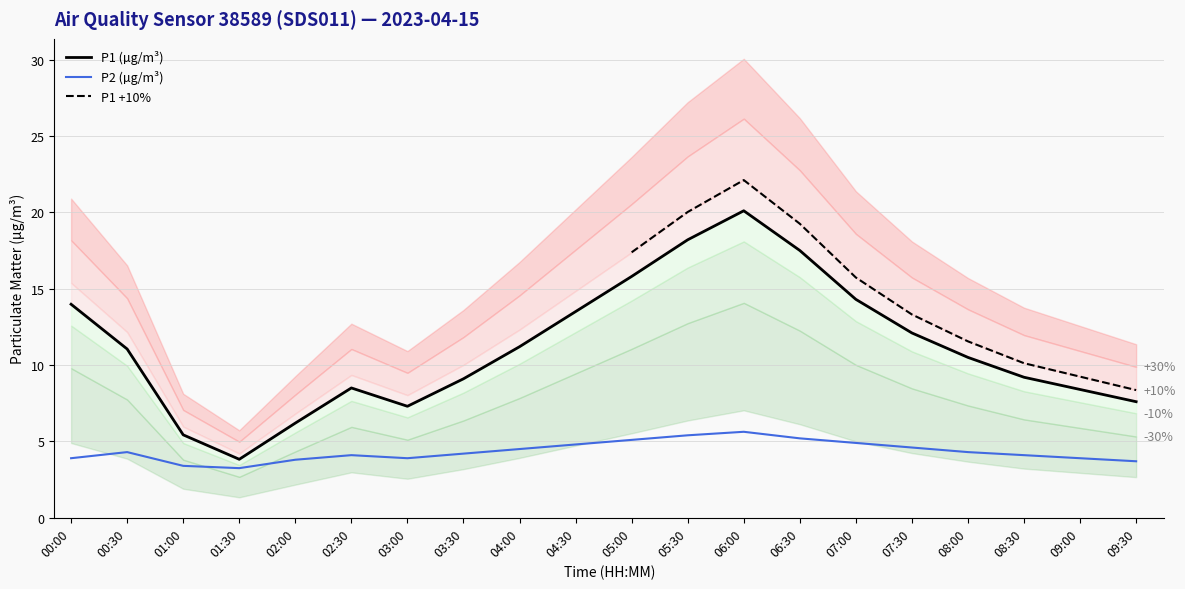

What is the average value of the P1_p30 series?

14.5